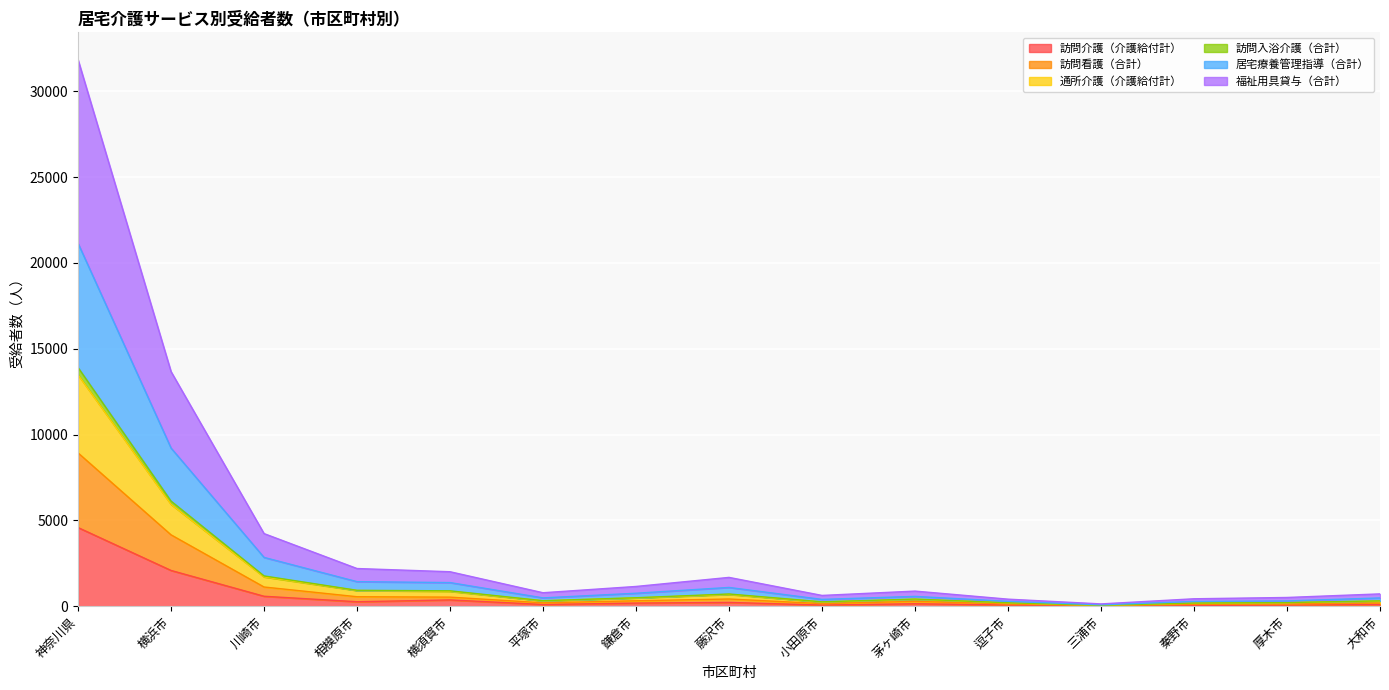

Which category has the highest value in the 訪問介護（介護給付計） series?

神奈川県